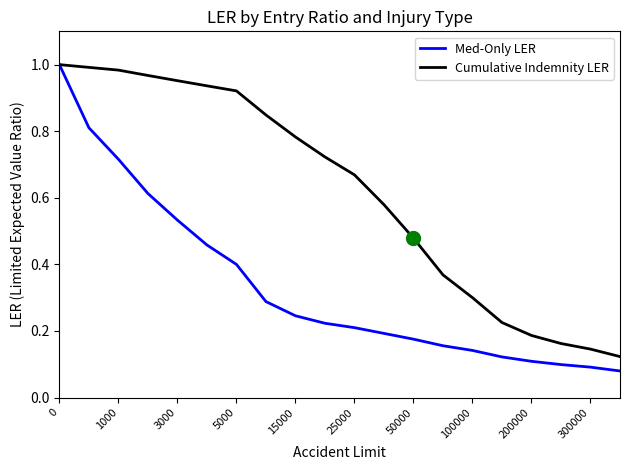

What are all the series names shown in the legend?

Med-Only LER, Cumulative Indemnity LER